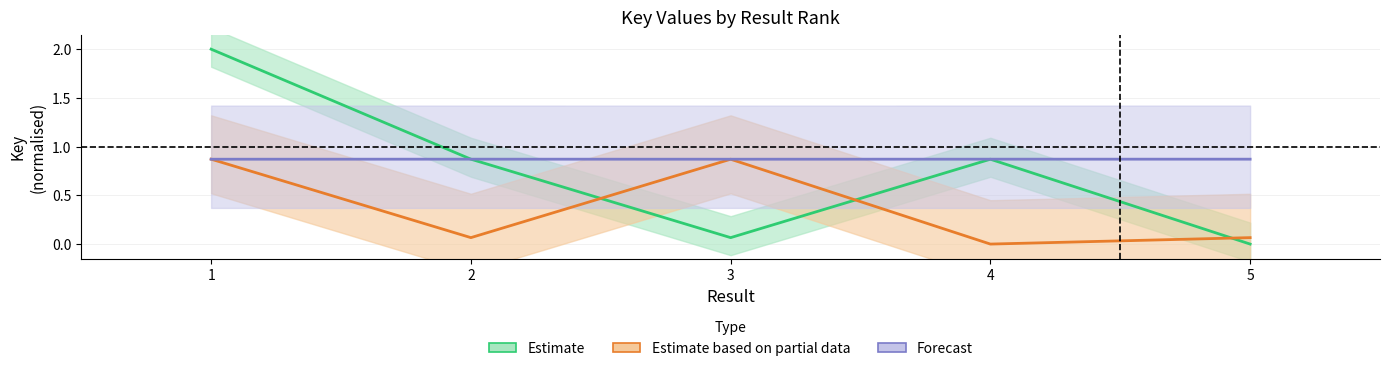

Rank the series by their maximum value, from highest to lowest.

Estimate, Estimate based on partial data, Forecast